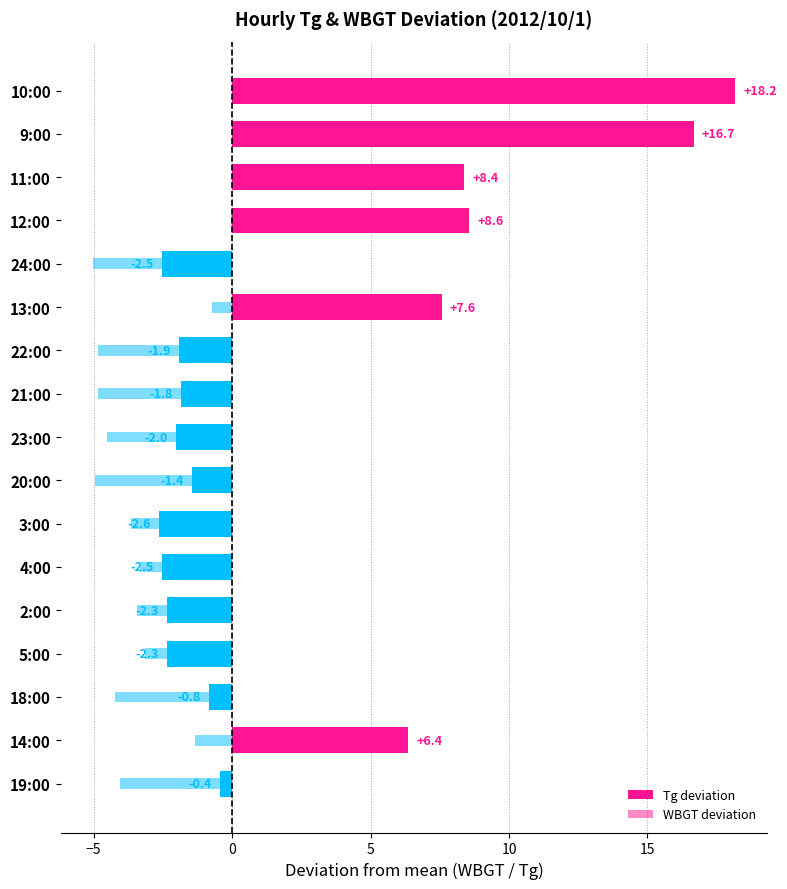

Reading left to right, extract all data points from this chart.

Tg deviation: 18.2	16.7	8.4	8.6	-2.5	7.6	-1.9	-1.8	-2.0	-1.4	-2.6	-2.5	-2.3	-2.3	-0.8	6.4	-0.4
WBGT deviation: 3.2	3.1	0.4	-0.0	-5.0	-0.7	-4.8	-4.8	-4.5	-4.9	-3.6	-3.3	-3.4	-3.1	-4.2	-1.3	-4.0